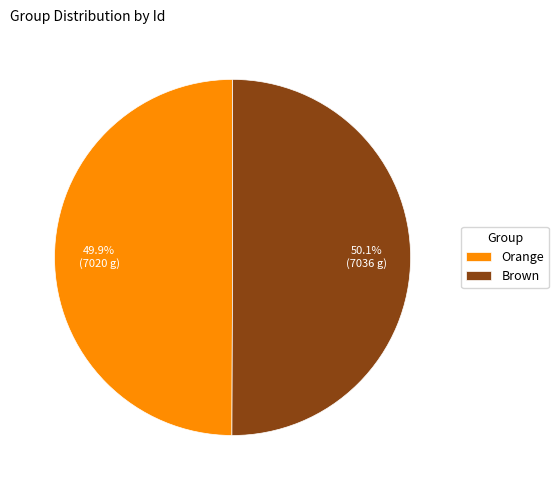

Is it true that Brown is 56% of the pie?

False